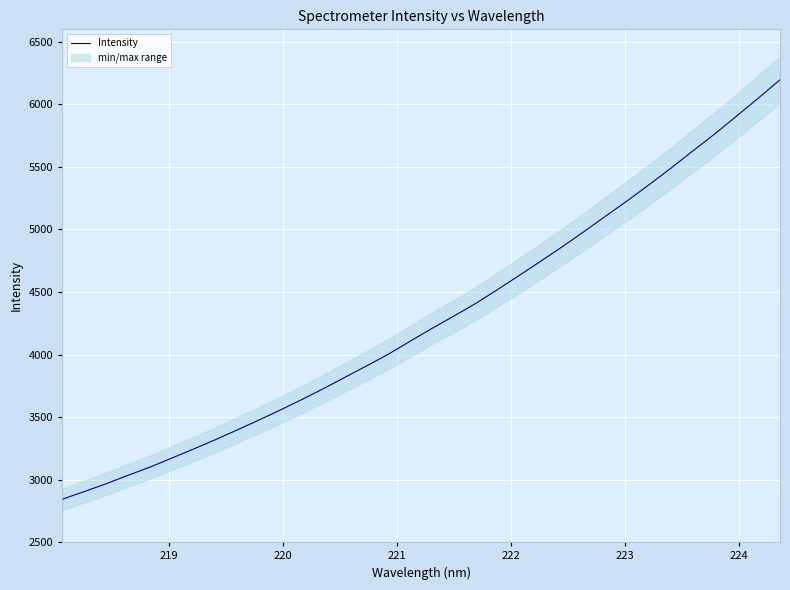

What is the maximum value for Intensity?

6196.8